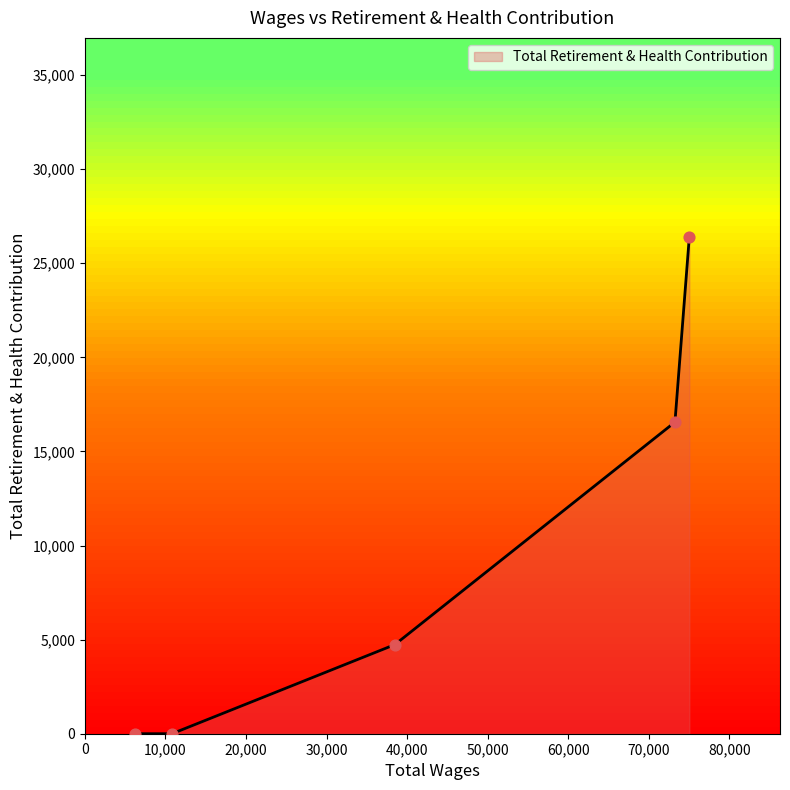

What is the maximum value shown in the chart?

26413